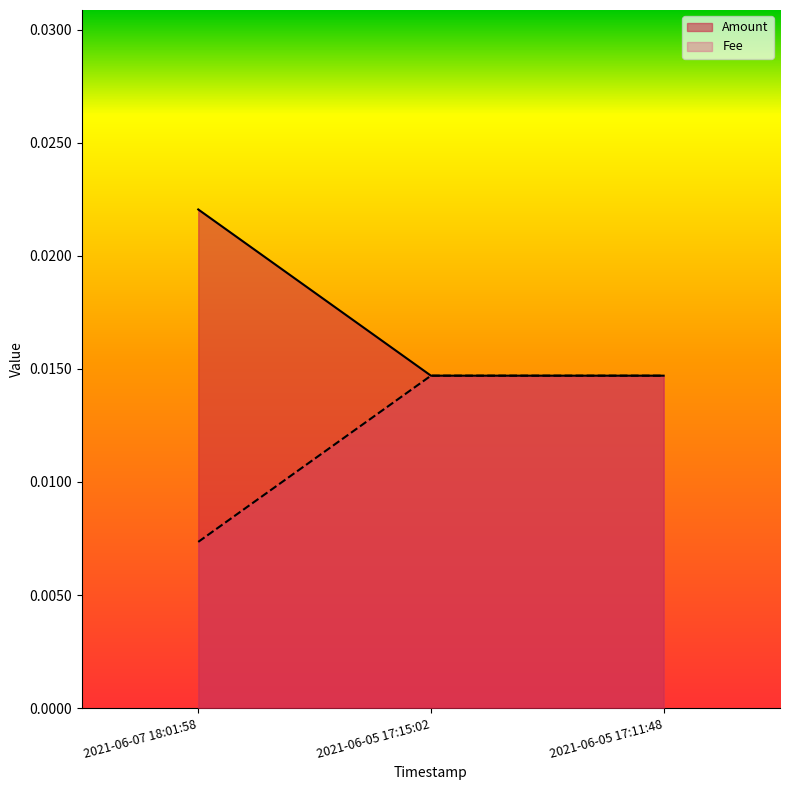

Is it true that Amount equals 0.0 at 2021-06-07 18:01:58?

False